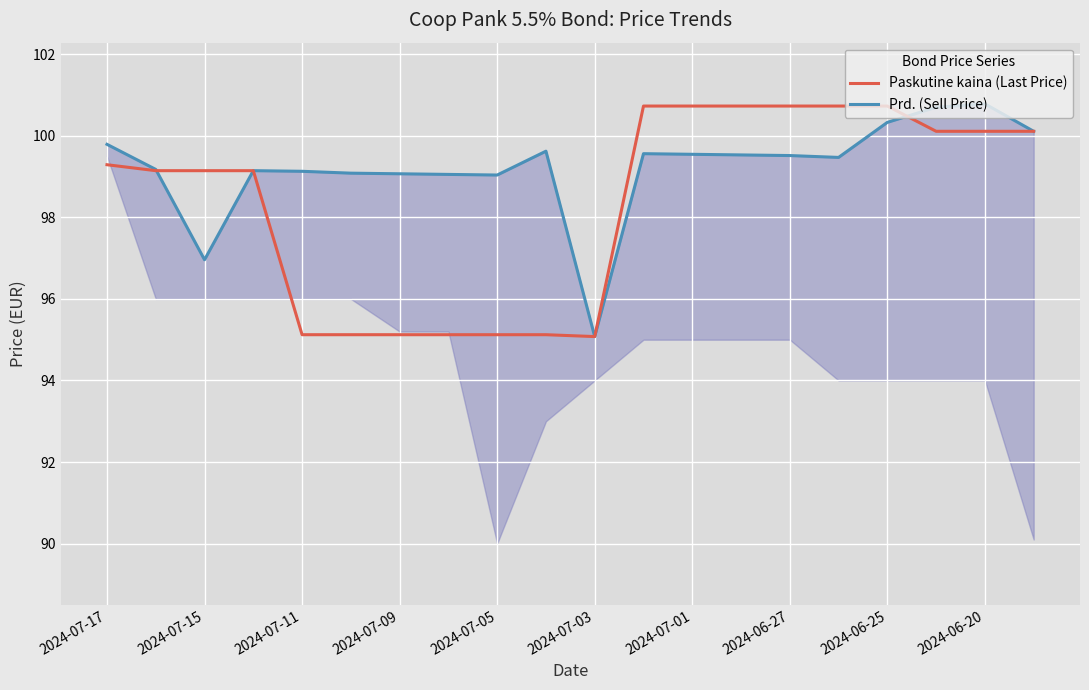

What is the difference between the highest and lowest values at 2024-07-17?

0.5